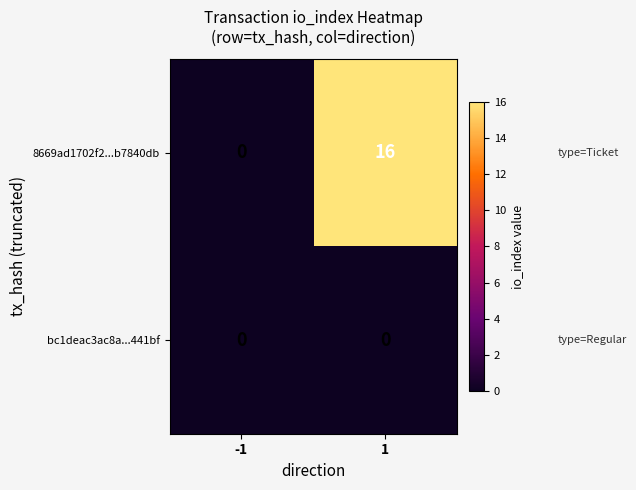

Rank the series by their maximum value, from highest to lowest.

8669ad1702f2...b7840db, bc1deac3ac8a...441bf